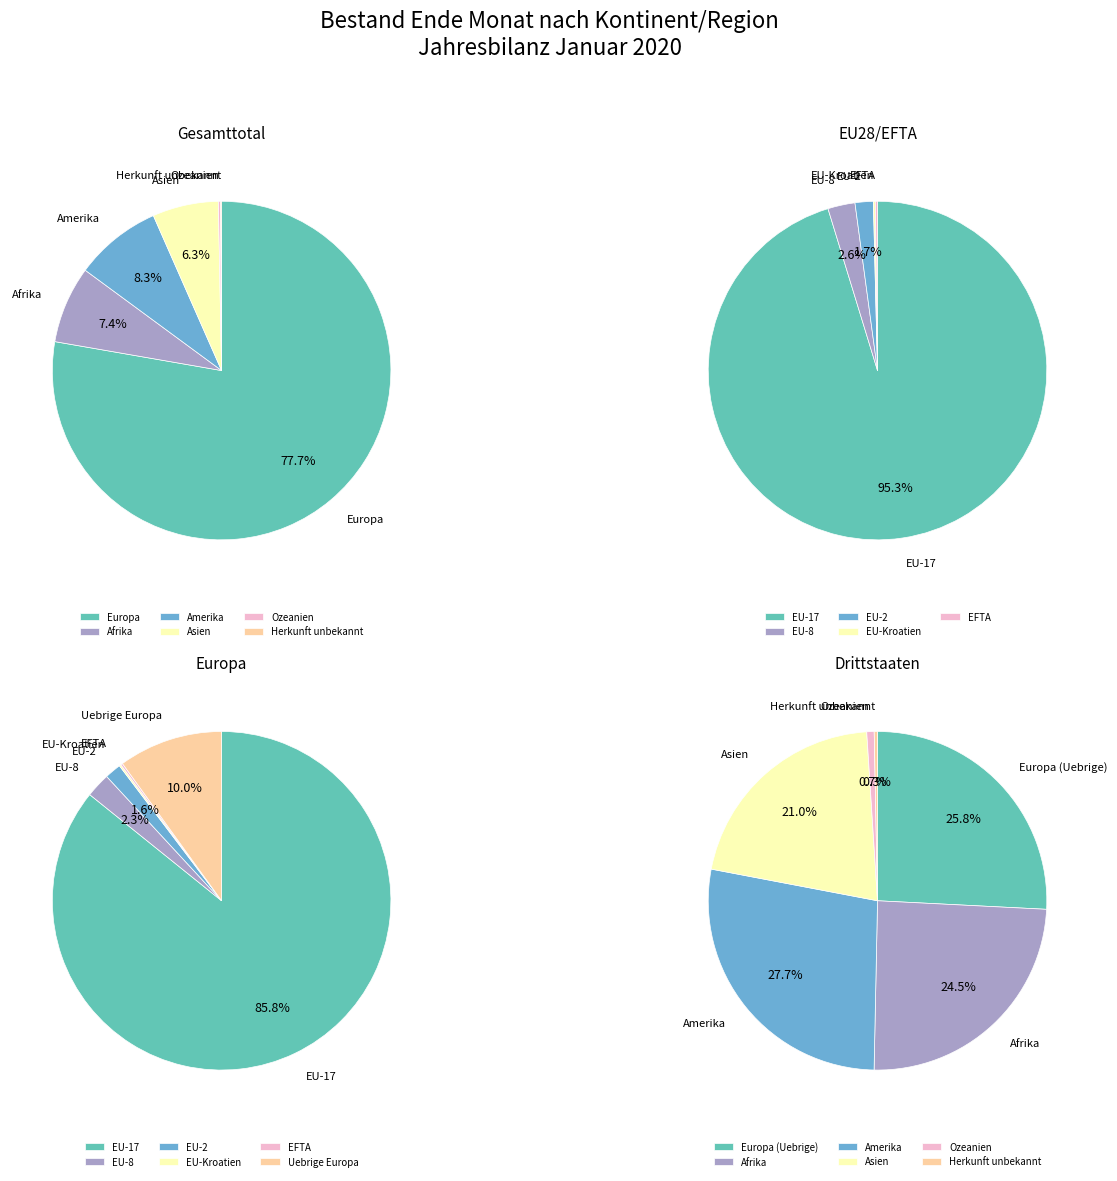

What portion of the pie excludes Herkunft unbekannt?

99.9%